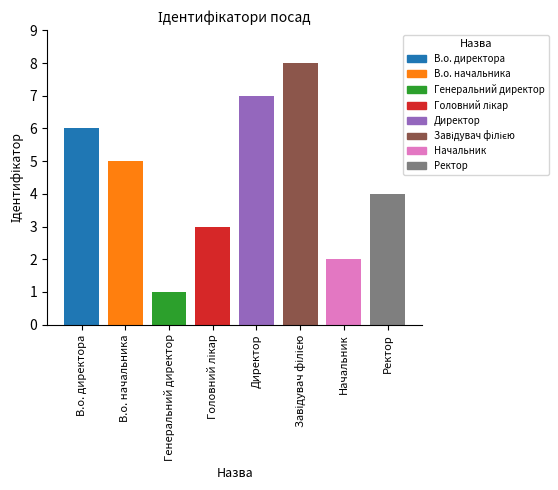

Count the number of data series in this chart.

1